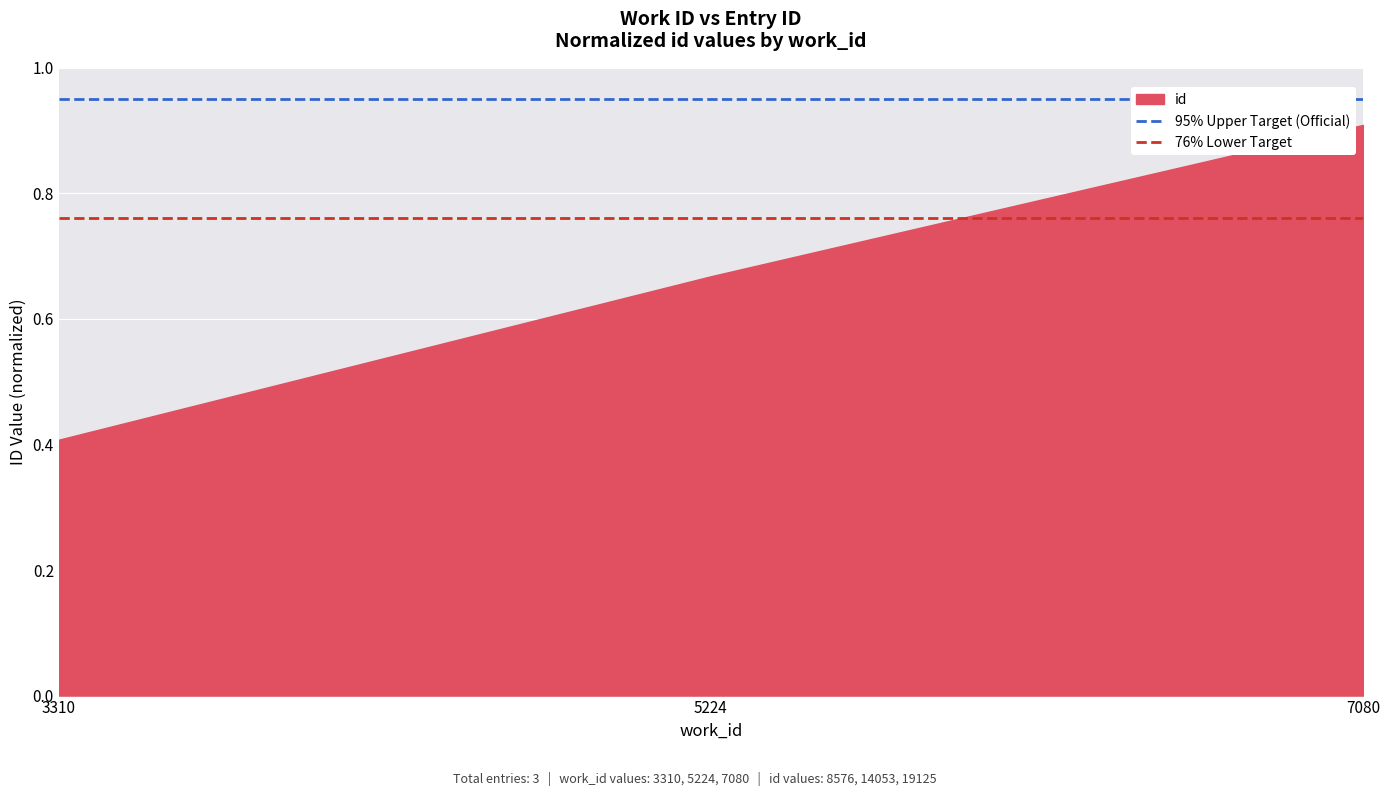

Rank the categories by value from highest to lowest.

7080, 5224, 3310